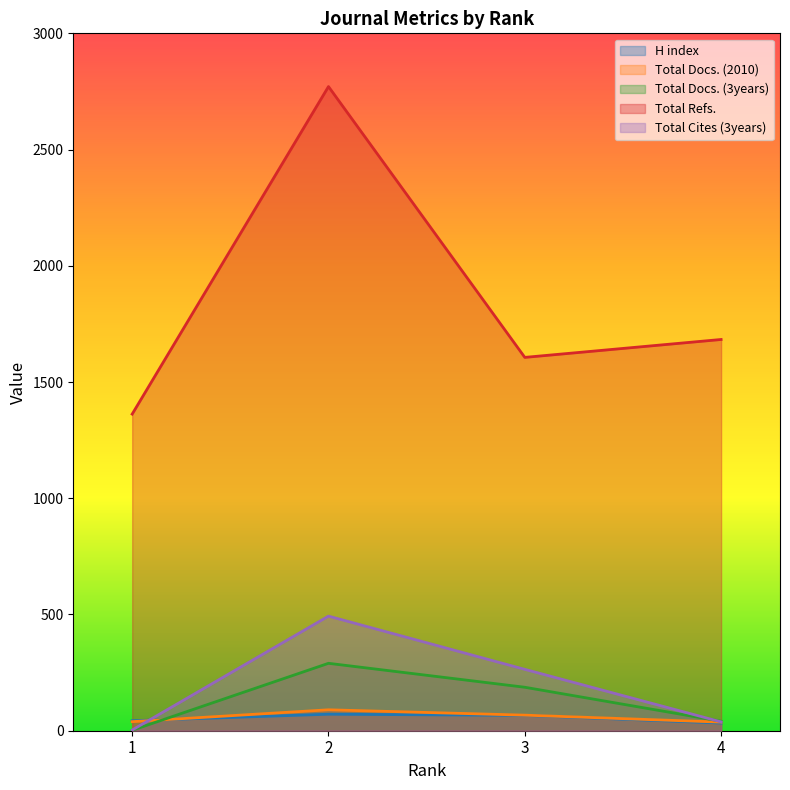

Is it true that H index equals 118 at 3?

False